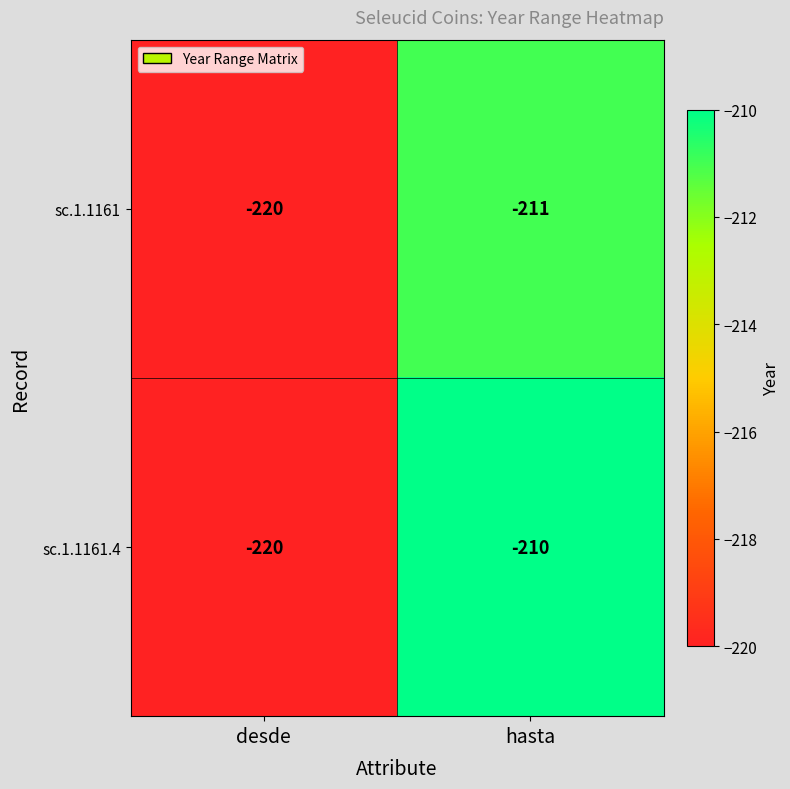

Between desde and hasta, which series saw the biggest shift?

sc.1.1161.4